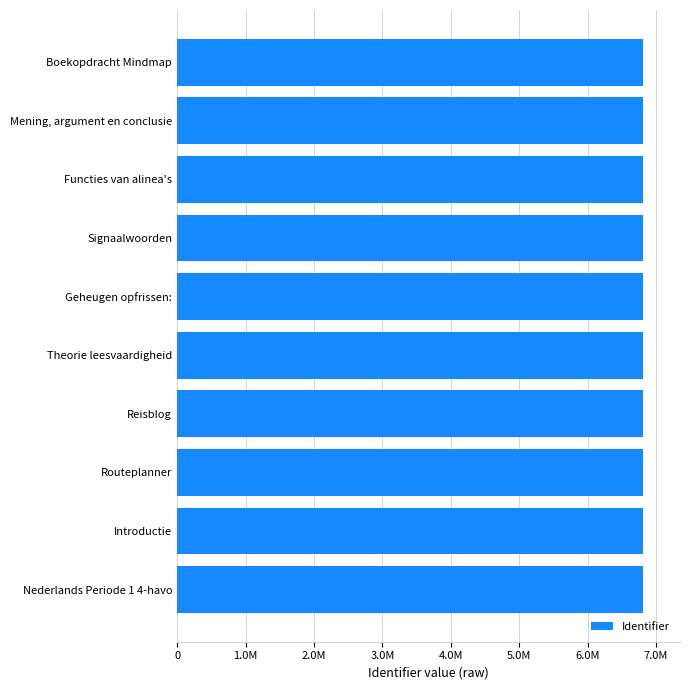

How many bars are there in total?

10